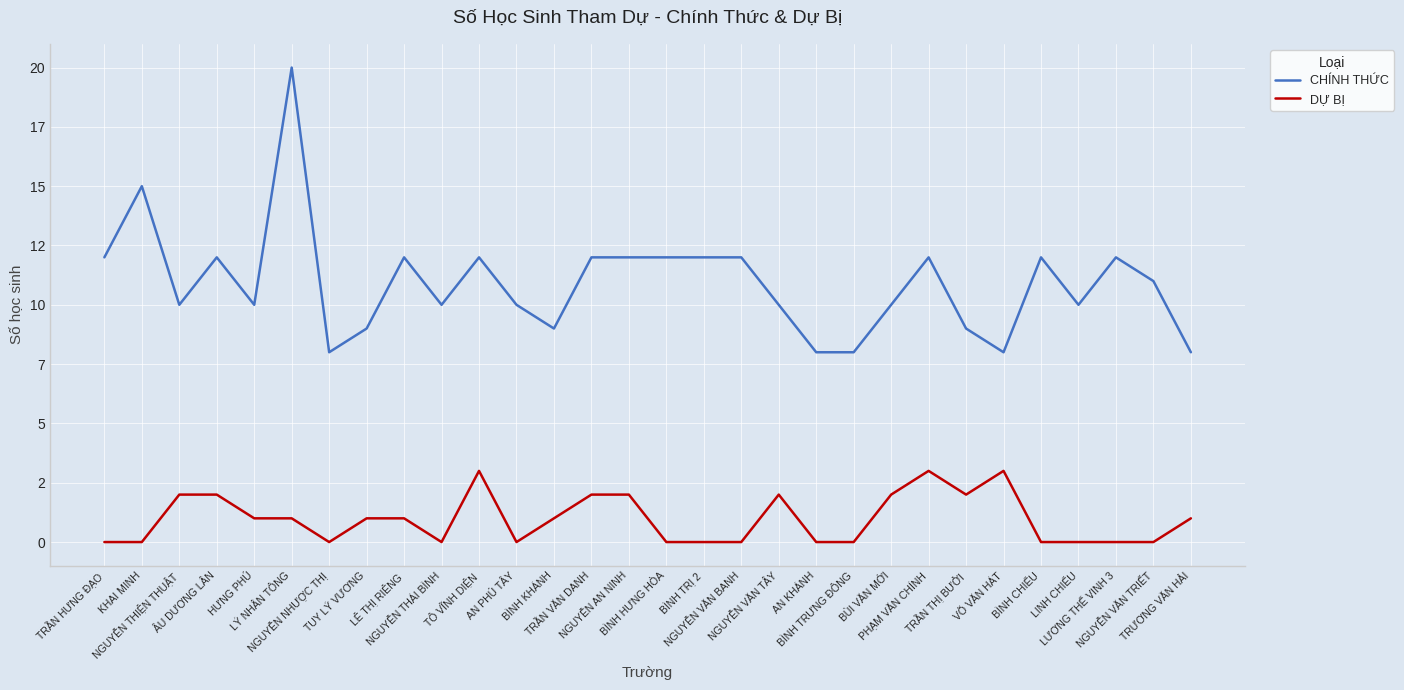

Reading right to left, transcribe all the data shown in this chart.

CHÍNH THỨC: 8	11	12	10	12	8	9	12	10	8	8	10	12	12	12	12	12	9	10	12	10	12	9	8	20	10	12	10	15	12
DỰ BỊ: 1	0	0	0	0	3	2	3	2	0	0	2	0	0	0	2	2	1	0	3	0	1	1	0	1	1	2	2	0	0